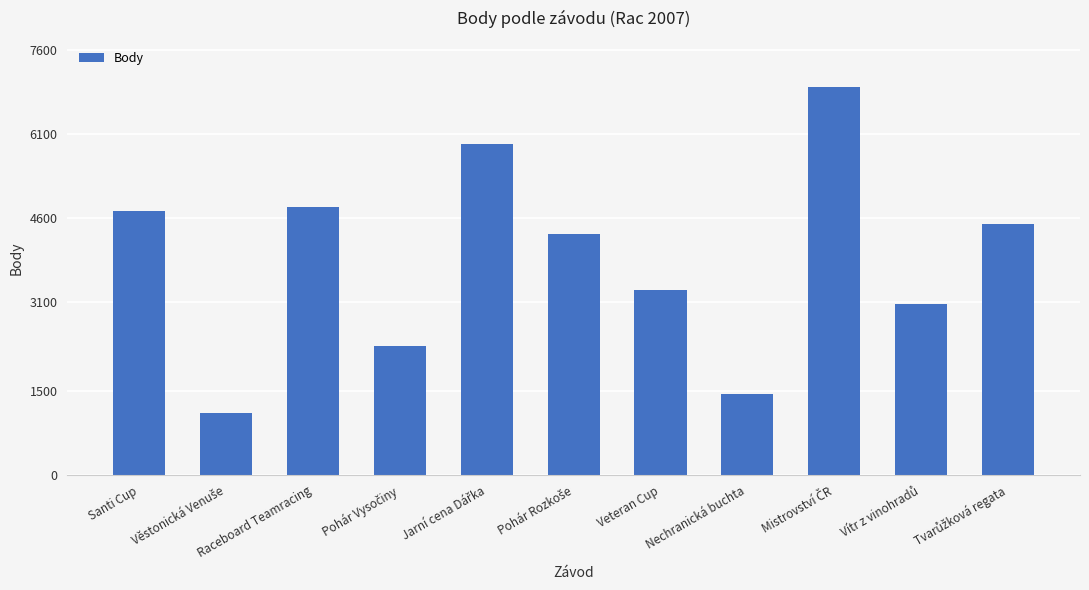

What position from the right is Nechranická buchta?

4